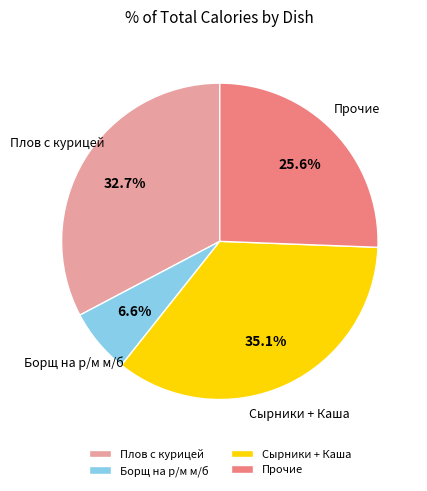

Does any single category account for the majority?

No